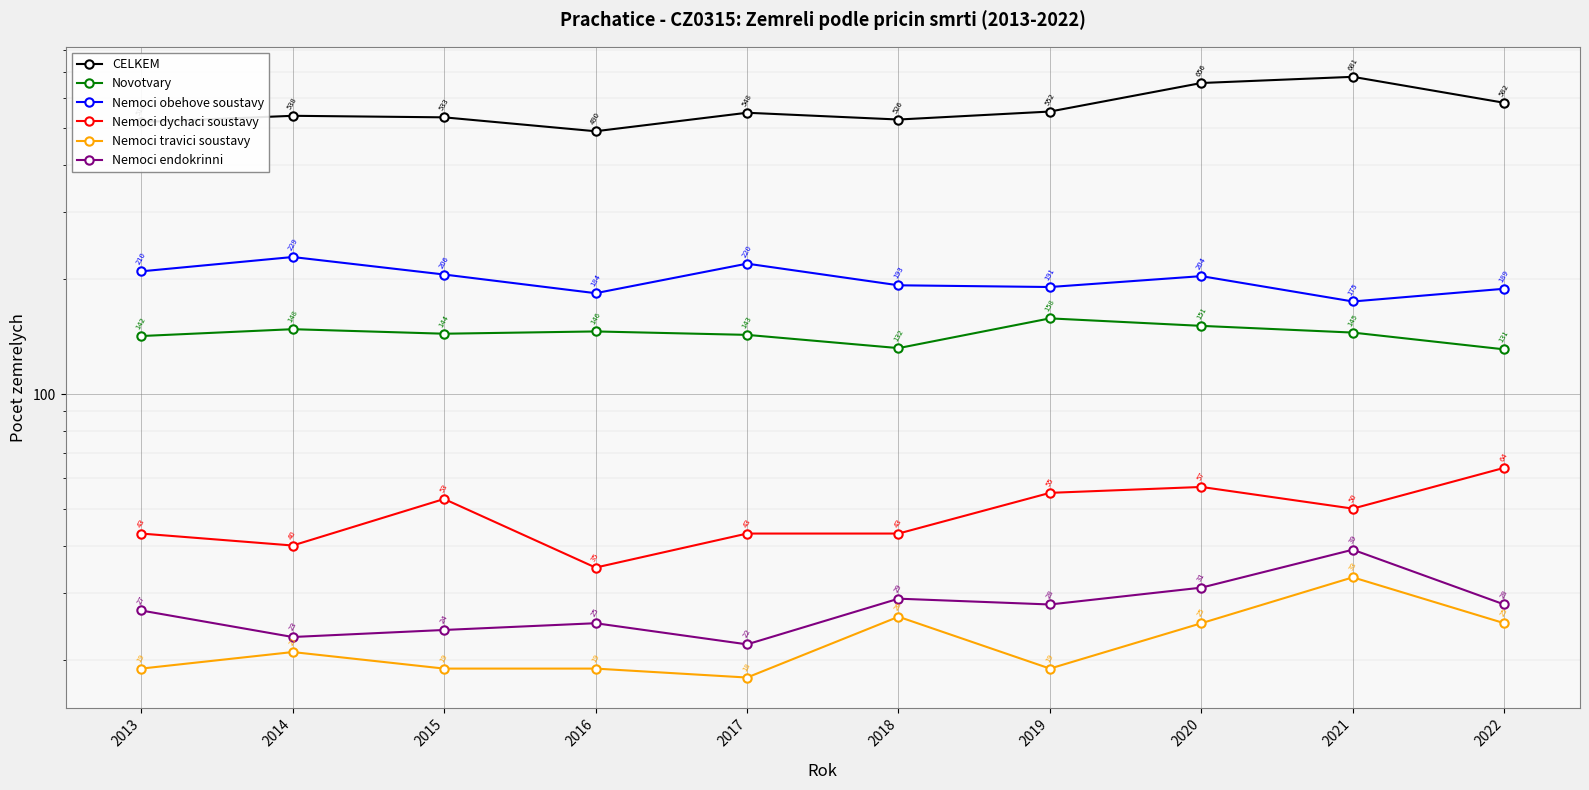

How many data points in CELKEM are above 548?

4